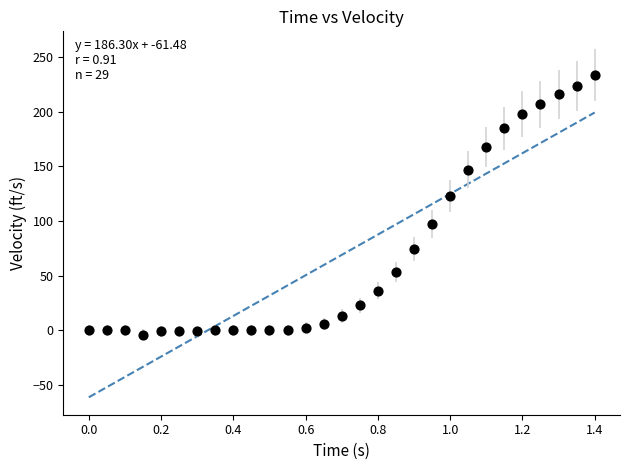

What Y value in the scatter plot is closest to 115?

123